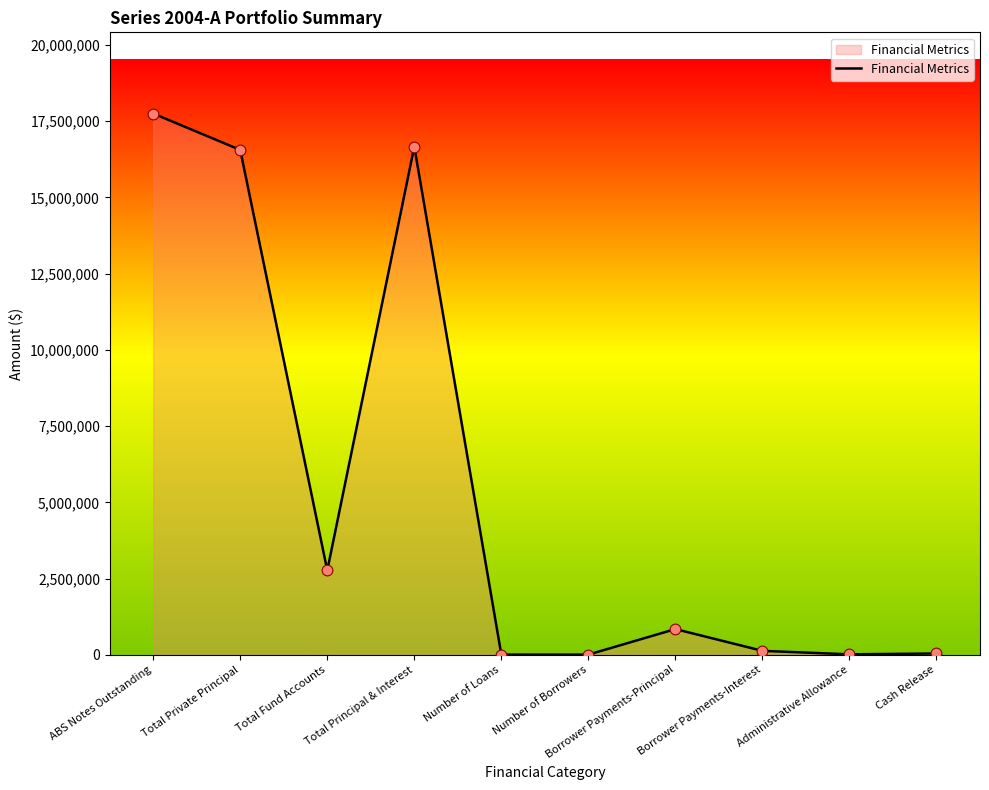

Which has a higher value, Cash Release or Borrower Payments-Principal?

Borrower Payments-Principal